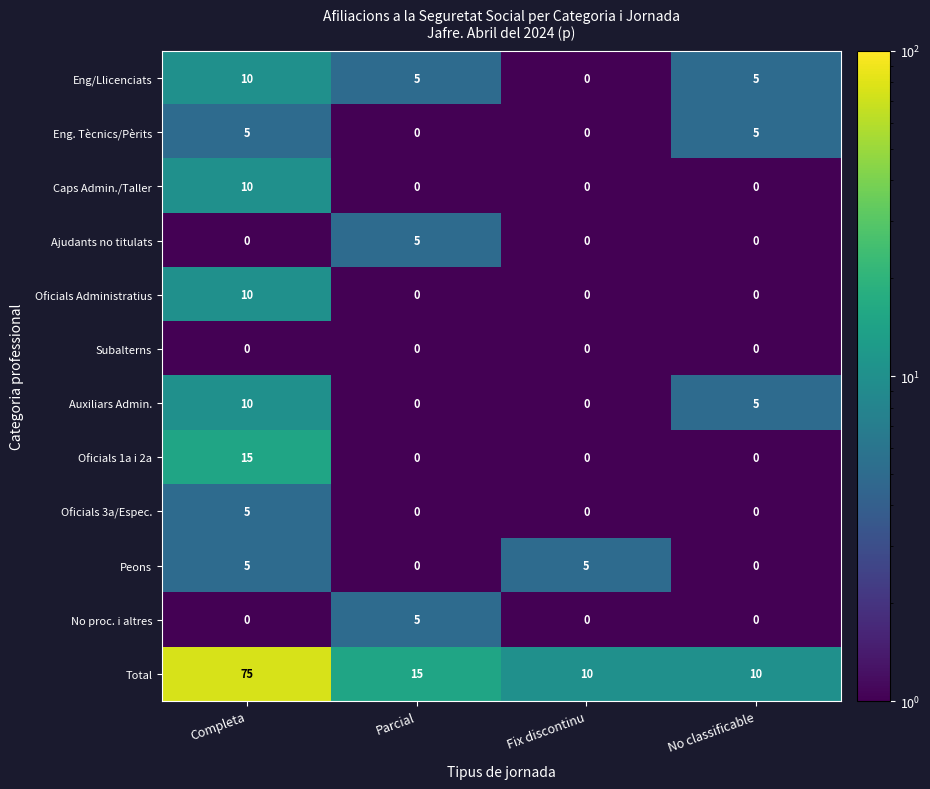

What is the difference between the maximum and minimum values in the No proc. i altres series?

5